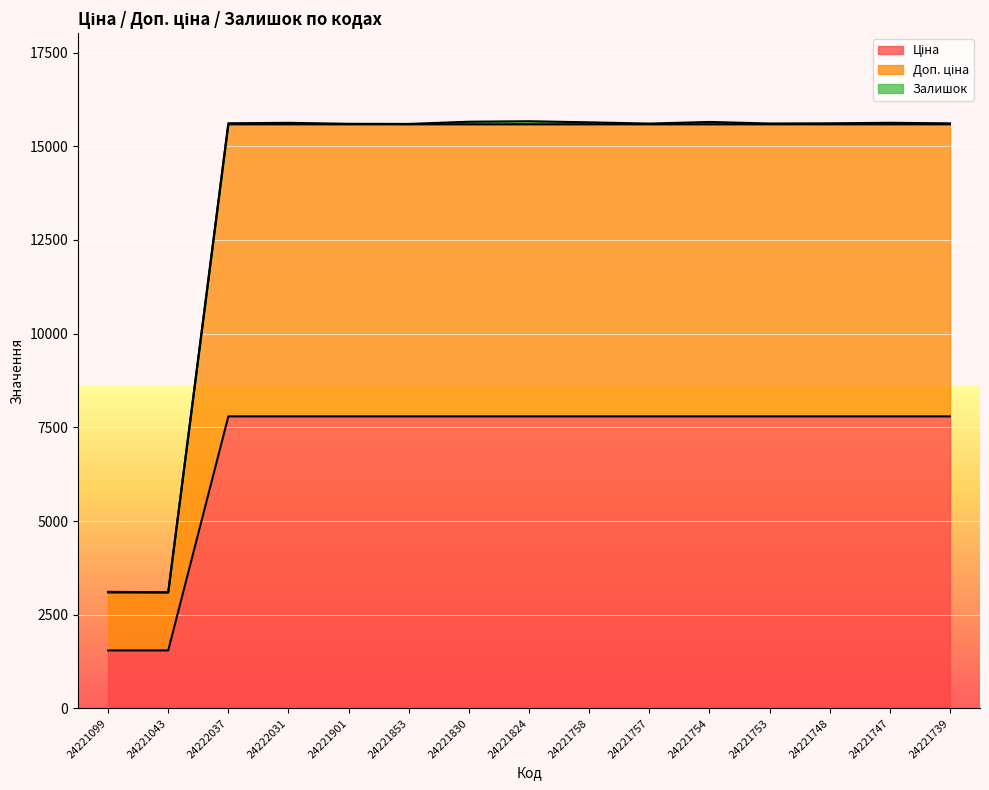

True or false: Доп. ціна has more than 1 interior local peaks.

False